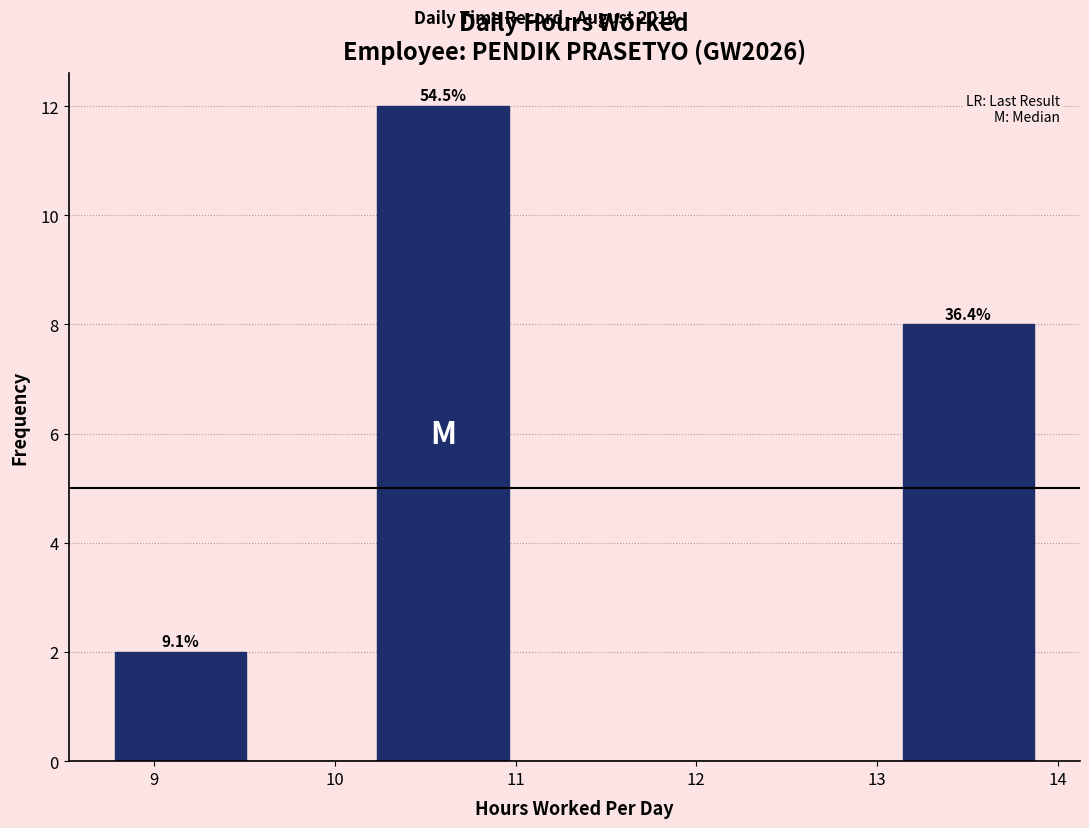

Over which range of the x-axis is the bar tallest?

10.2 to 11.0